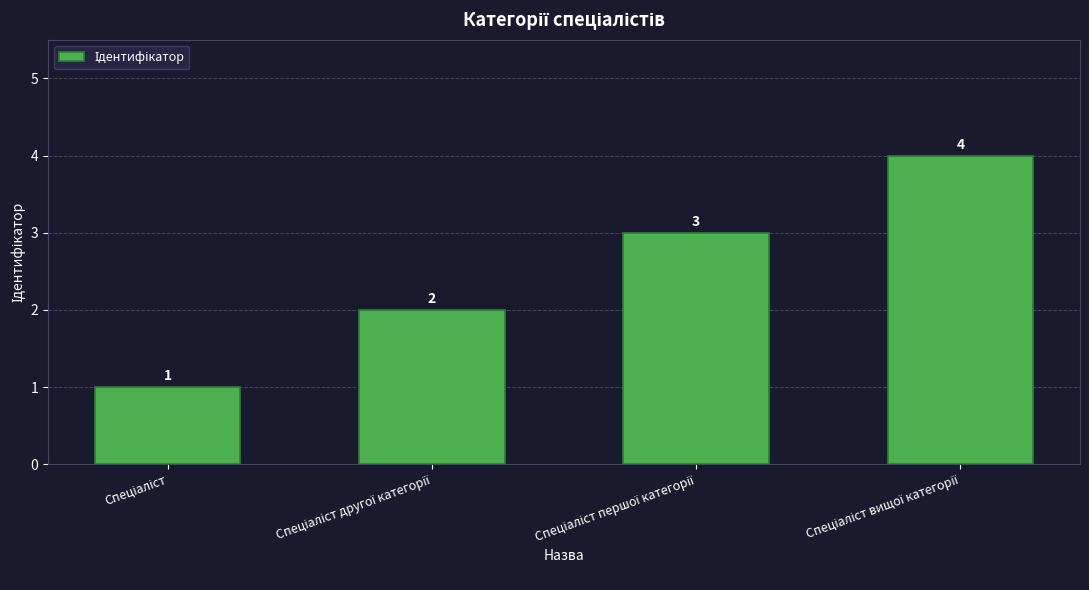

What is the sum of all values?

10